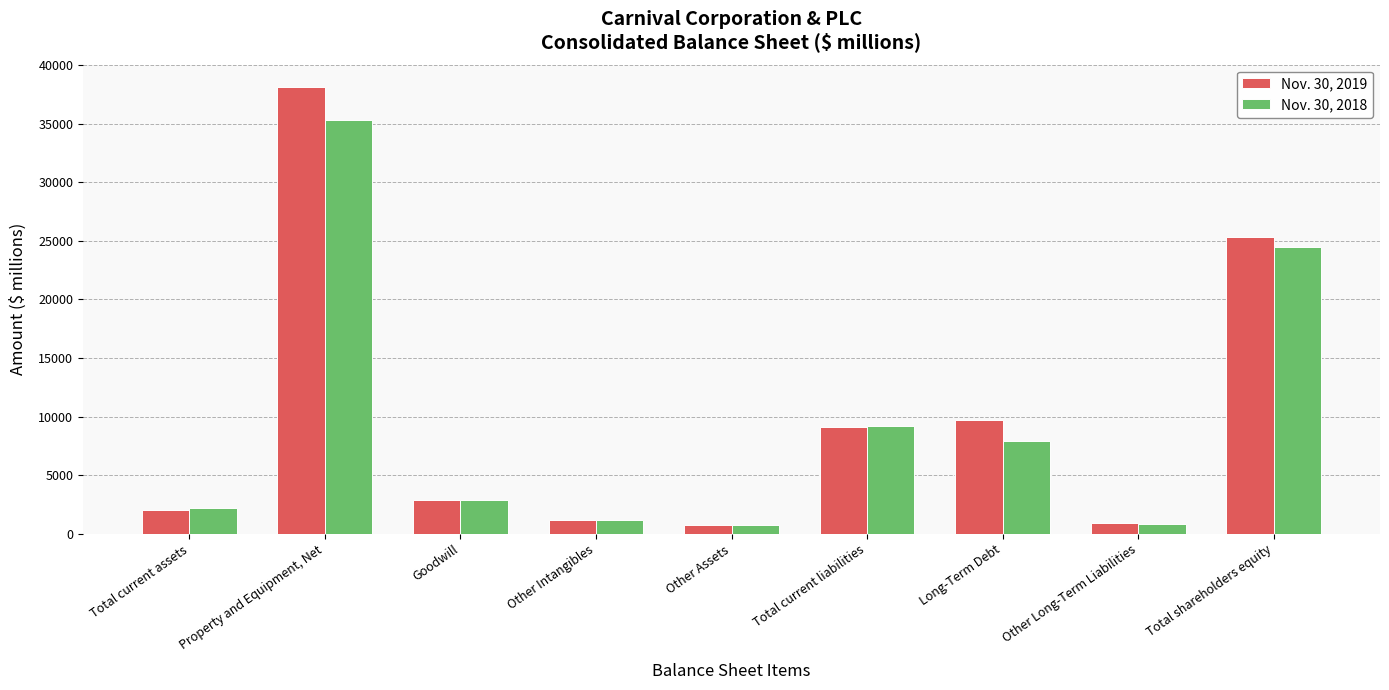

How many categories are shown in the chart?

9